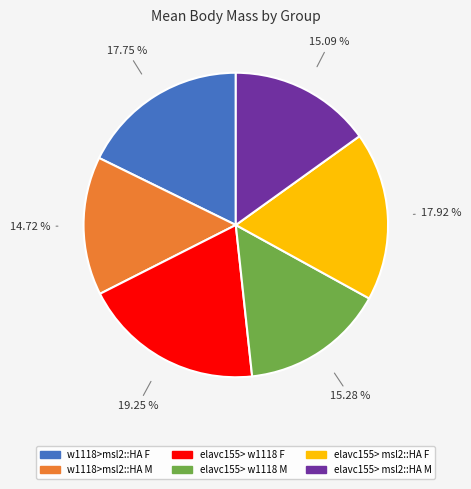

What is the ratio of the value at w1118>msl2::HA F to the value at elavc155> w1118 F?

0.9